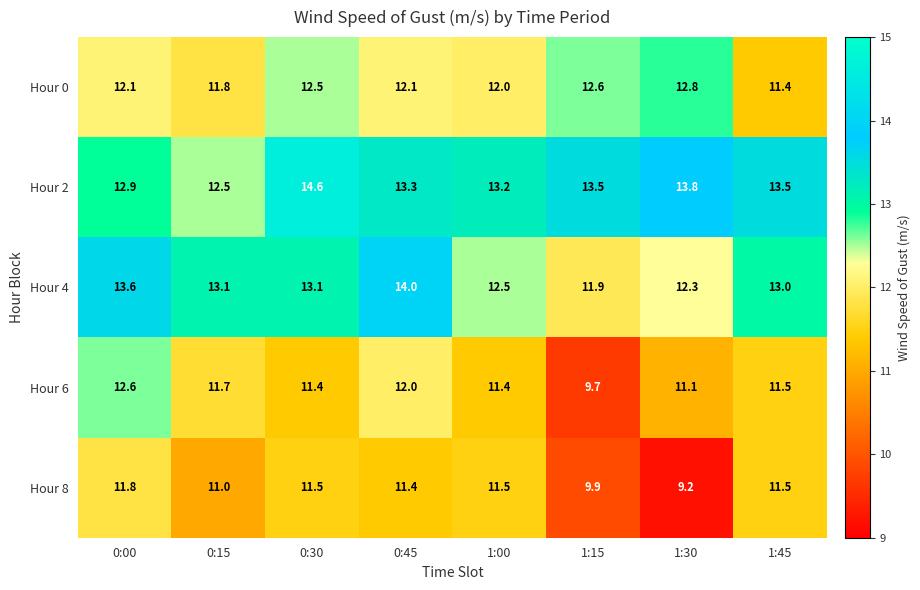

At which category does the chart reach its minimum across all series?

1:30